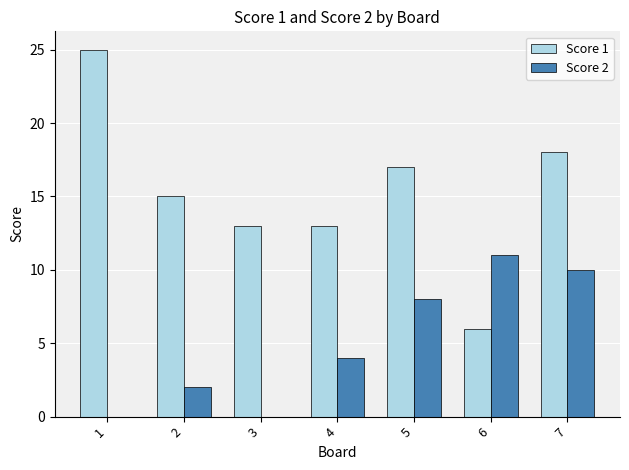

Which series changed the most between 1 and 3?

Score 1